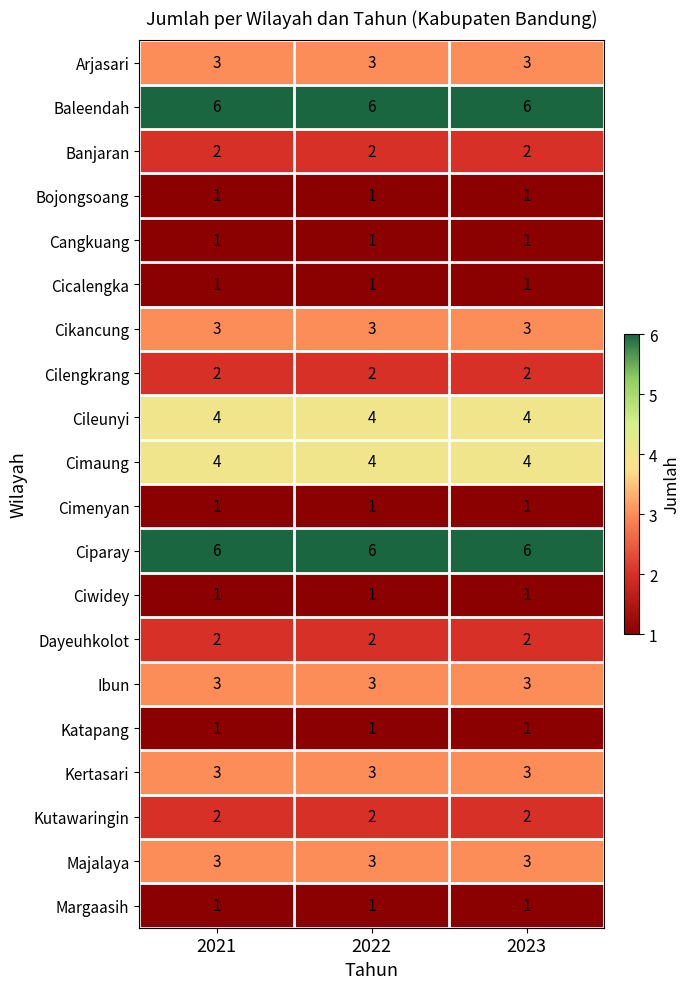

At how many categories does at least one series exceed 1?

3